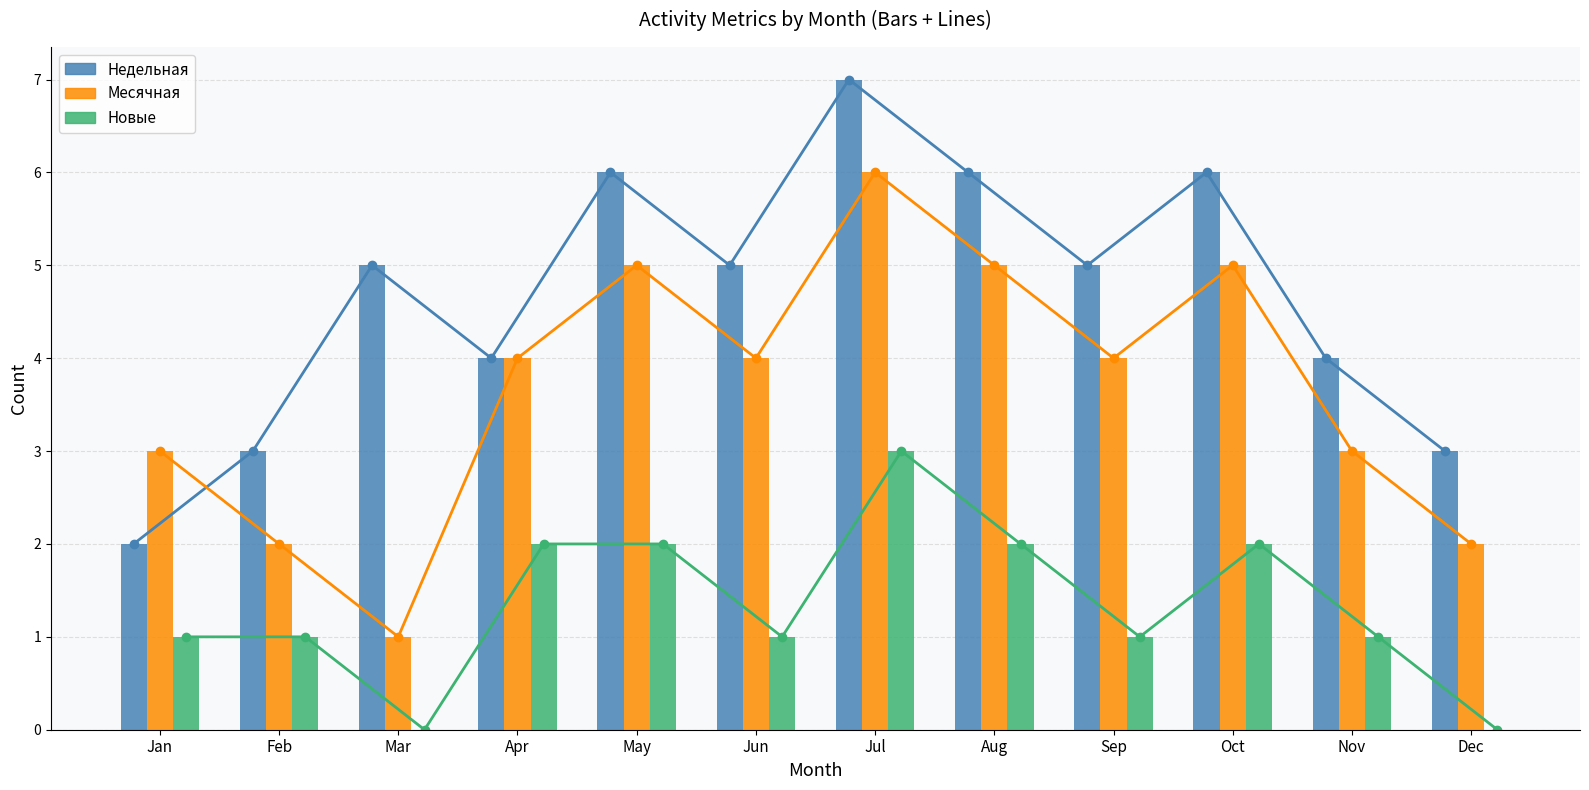

Rank the series by their average value, from highest to lowest.

Недельная, Месячная, Новые